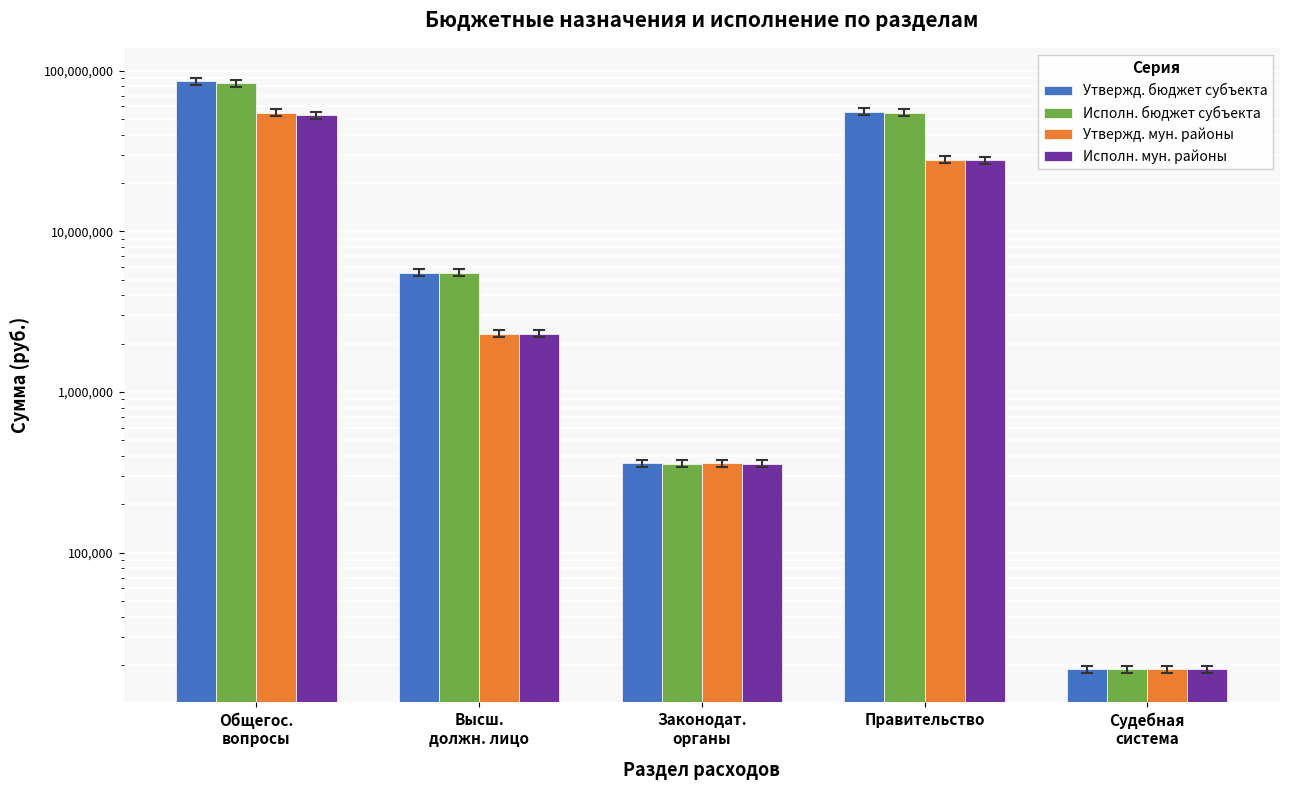

Is the value of Утвержд. бюджет субъекта at Общегос.
вопросы greater than the value of Исполн. бюджет субъекта at Правительство?

Yes